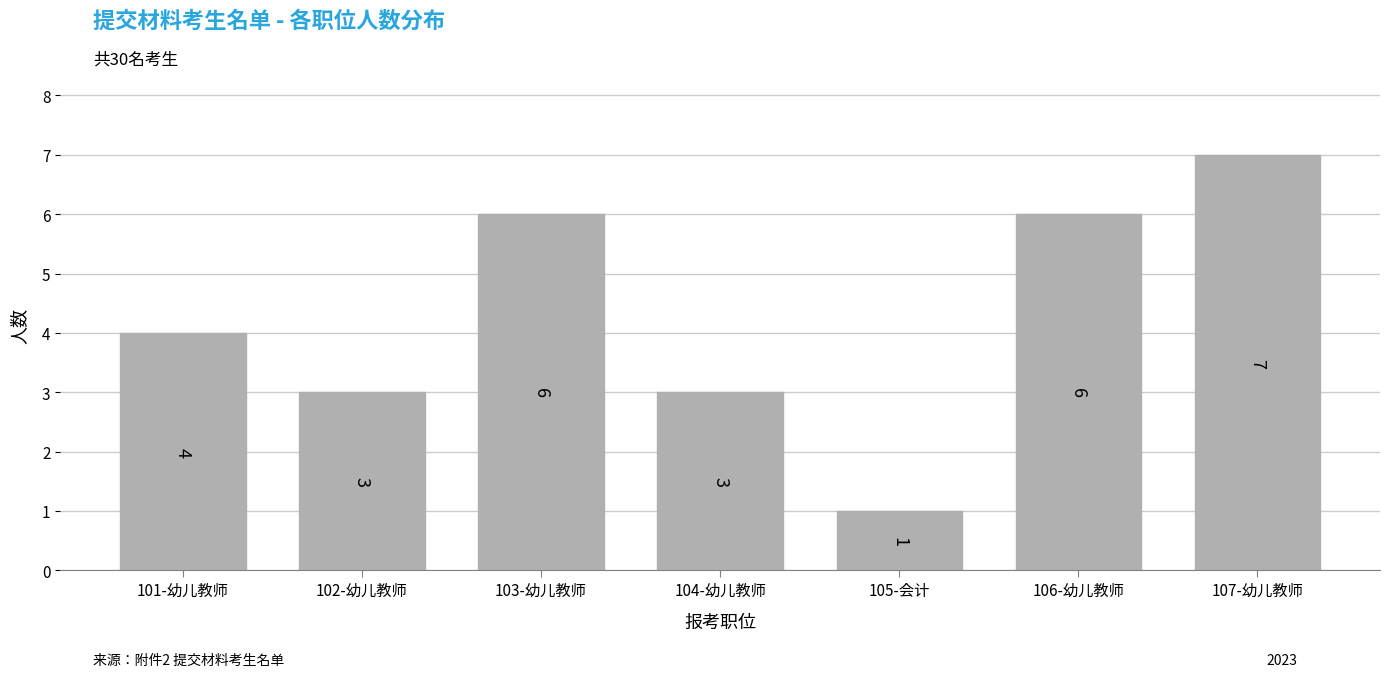

Reading right to left, list all the values displayed in this chart.

7	6	1	3	6	3	4